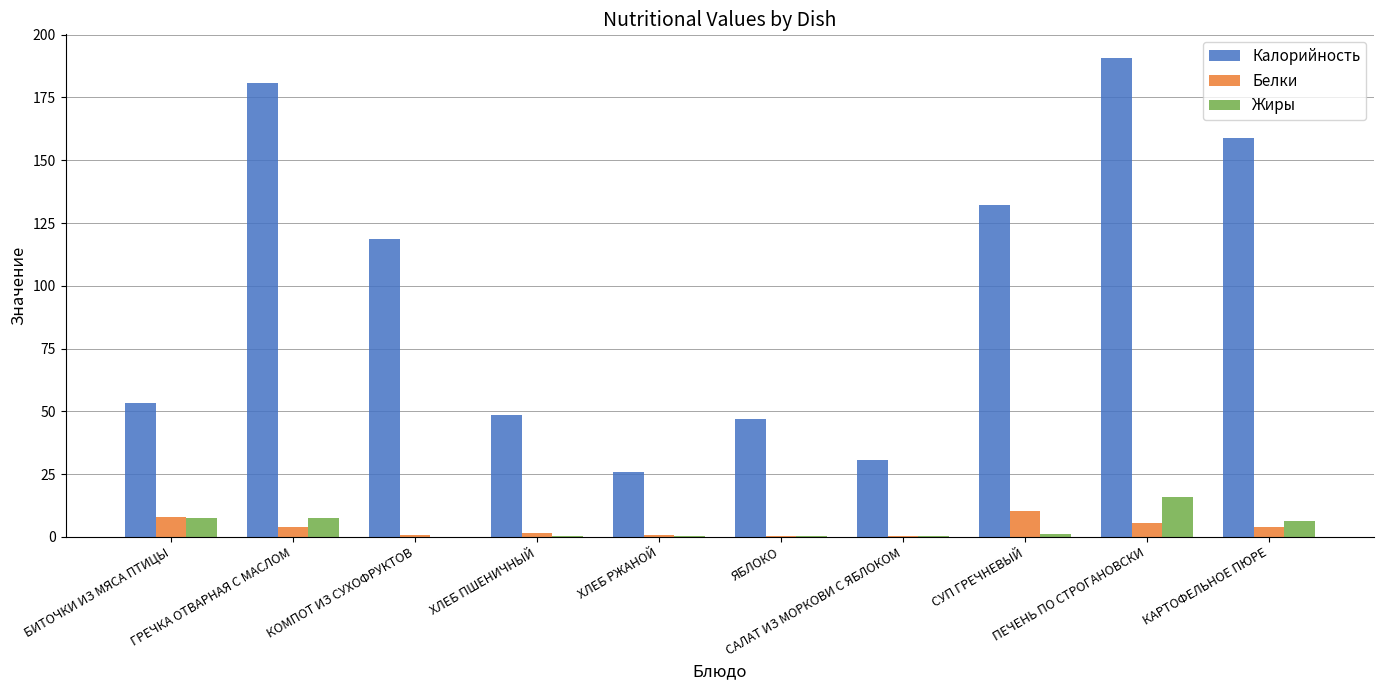

Read the Жиры value at КАРТОФЕЛЬНОЕ ПЮРЕ.

6.3